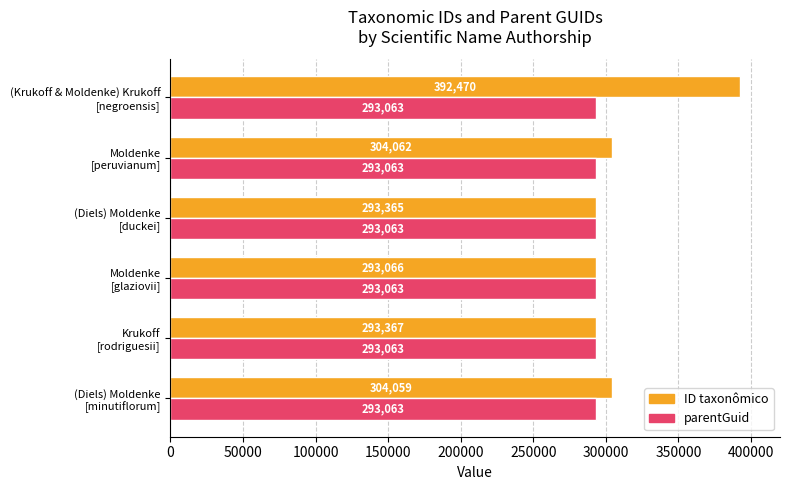

What is the difference between the maximum and minimum values in the ID taxonômico series?

99404